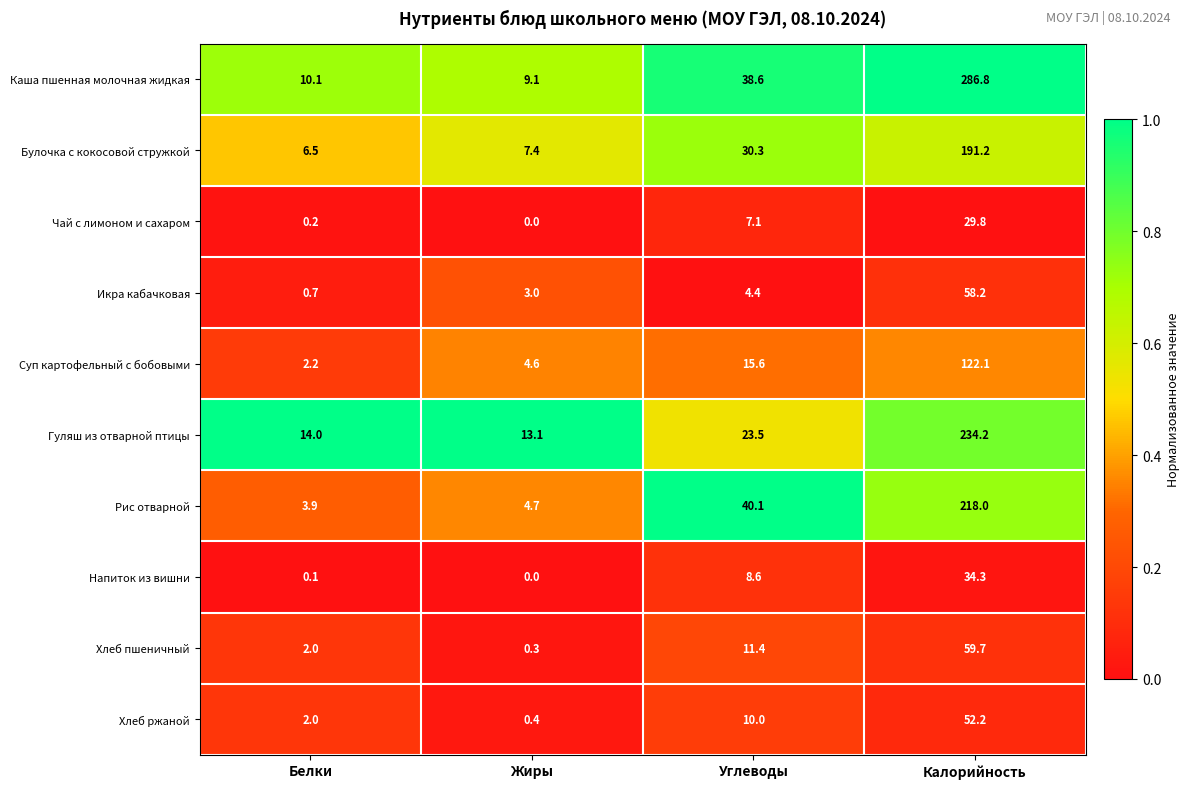

What is the difference between the Хлеб пшеничный values at Калорийность and Белки?

57.7